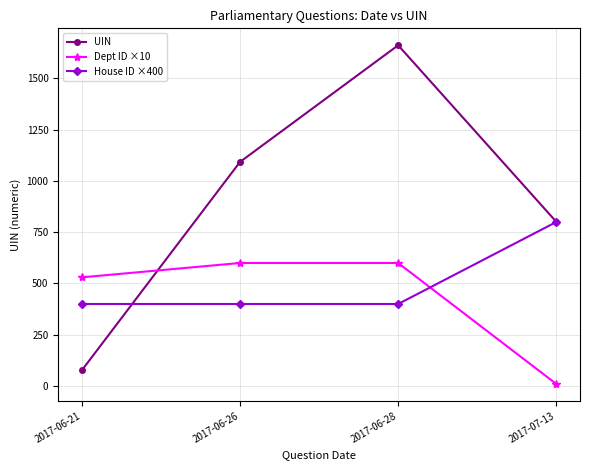

Where is Dept ID ×10 nearest to the value 305?

2017-06-21